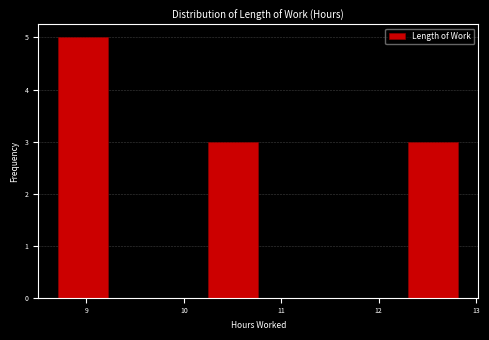

Which range on the x-axis has the tallest bar?

8.7 to 9.2